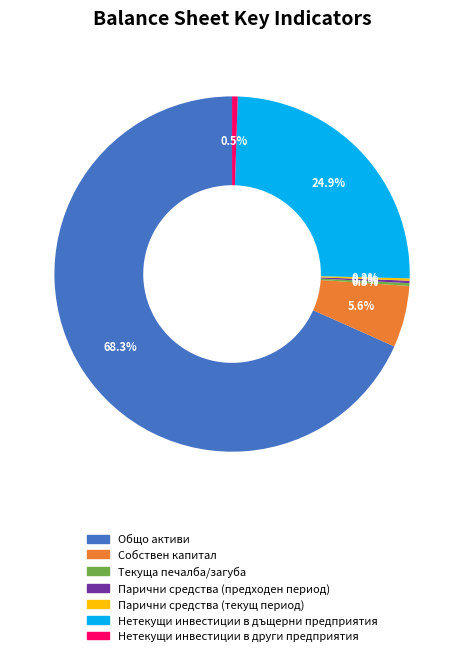

What is the largest slice in the pie chart?

Общо активи